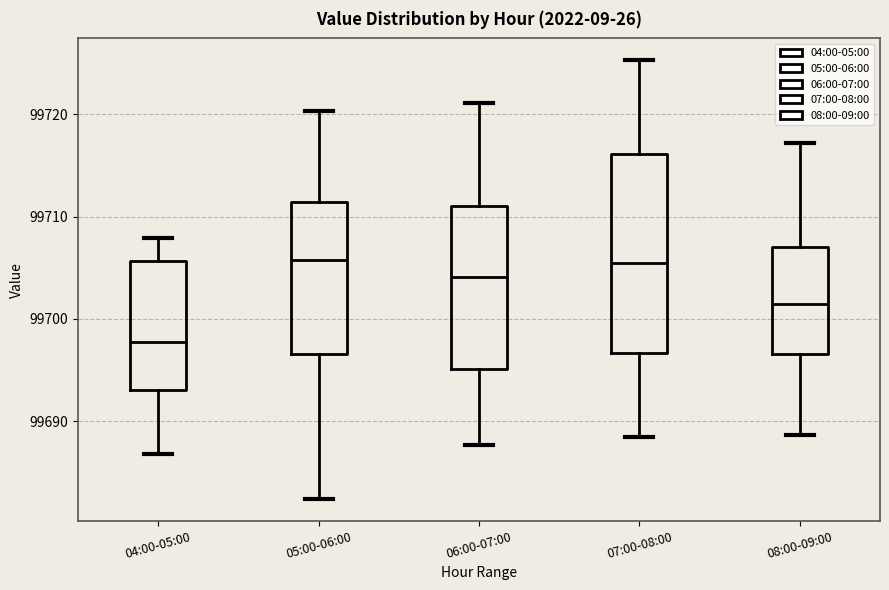

Which box is the tallest, from its lower edge to its upper edge?

07:00-08:00